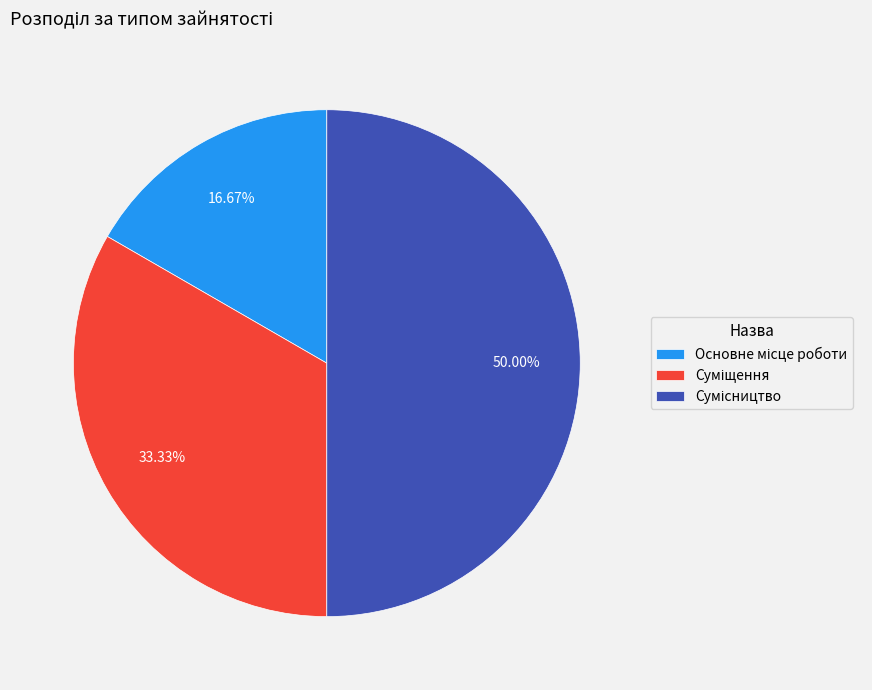

What percentage is NOT represented by Основне місце роботи?

83.3%